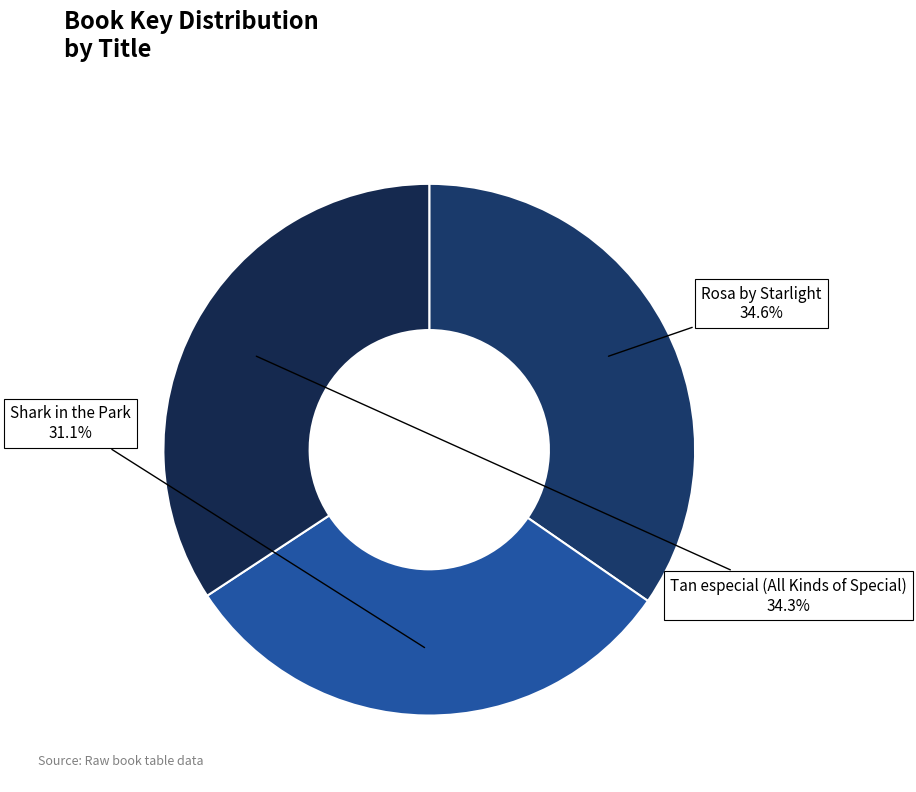

Do Rosa by Starlight and Shark in the Park together represent more than half of the pie?

Yes